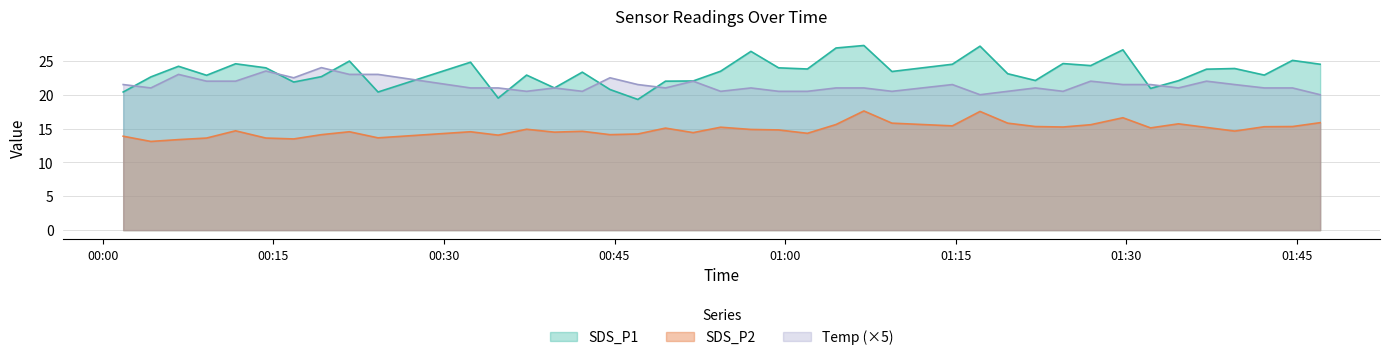

What are all the series names shown in the legend?

SDS_P1, SDS_P2, Temp (×5)